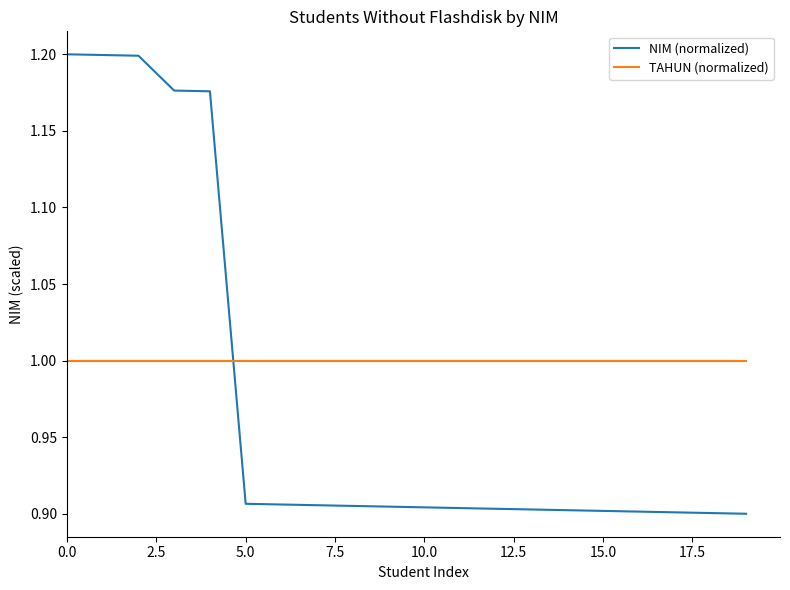

Which series has the largest total across all categories?

TAHUN (normalized)